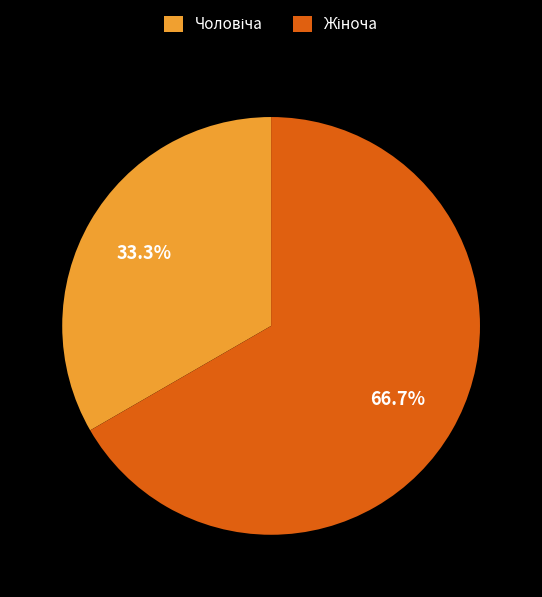

Is there a majority slice in this chart?

Yes